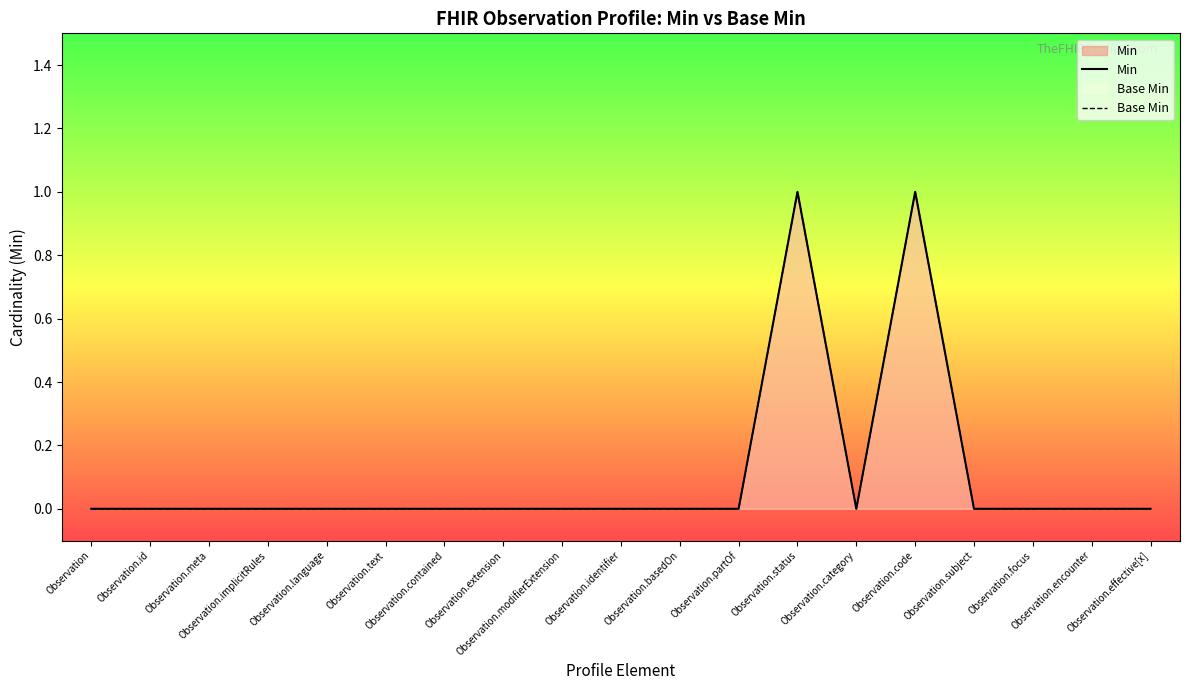

At which category is the sum across all series the highest?

Observation.status